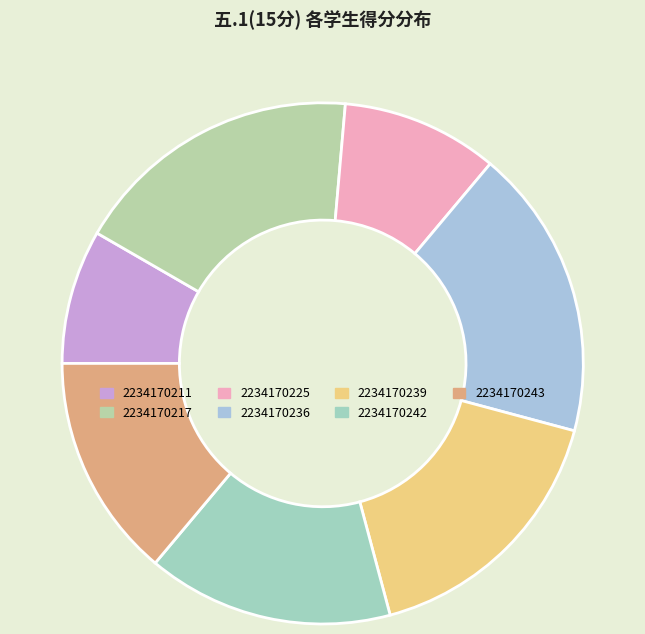

Is it true that 2234170242 is 7% of the pie?

False